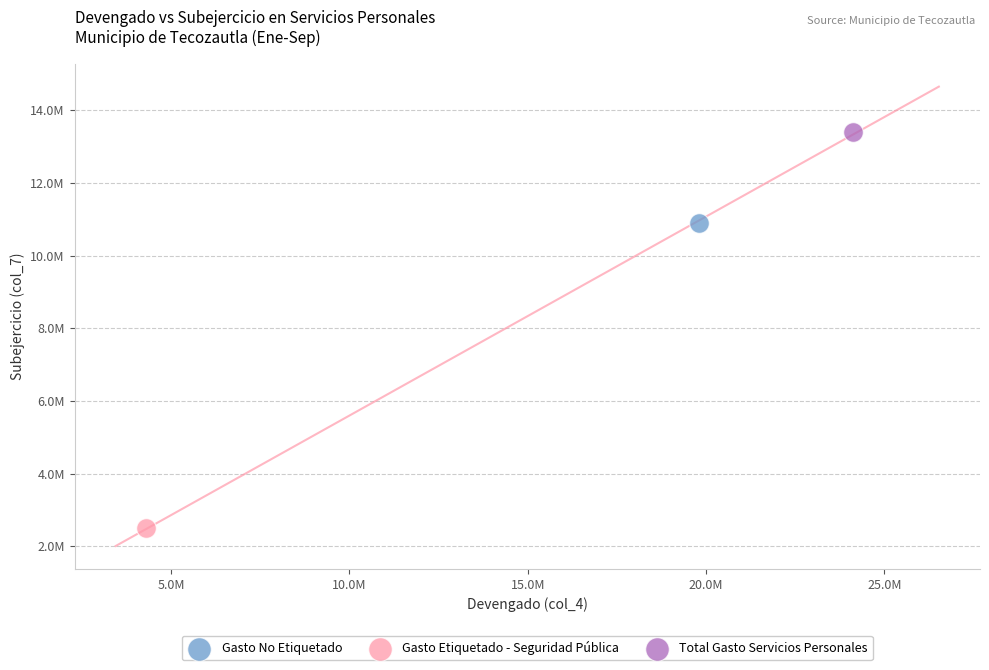

Which series reaches the minimum Y coordinate?

Gasto Etiquetado - Seguridad Pública